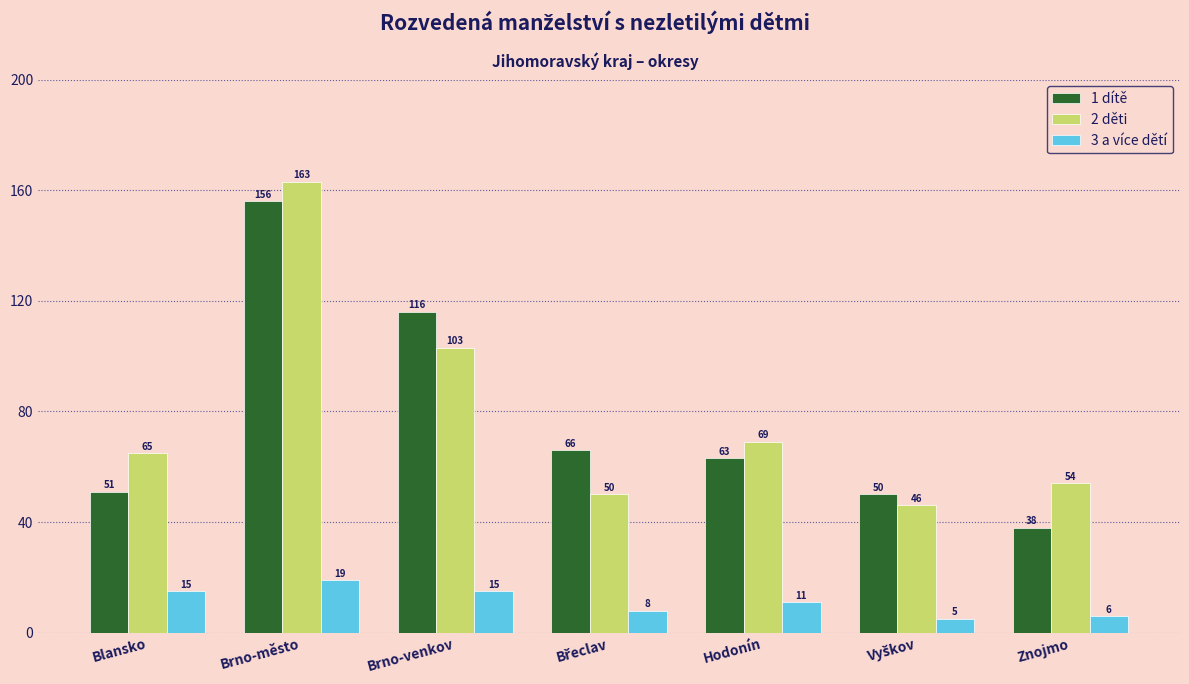

Are the bars grouped side by side (vs. stacked)?

Yes